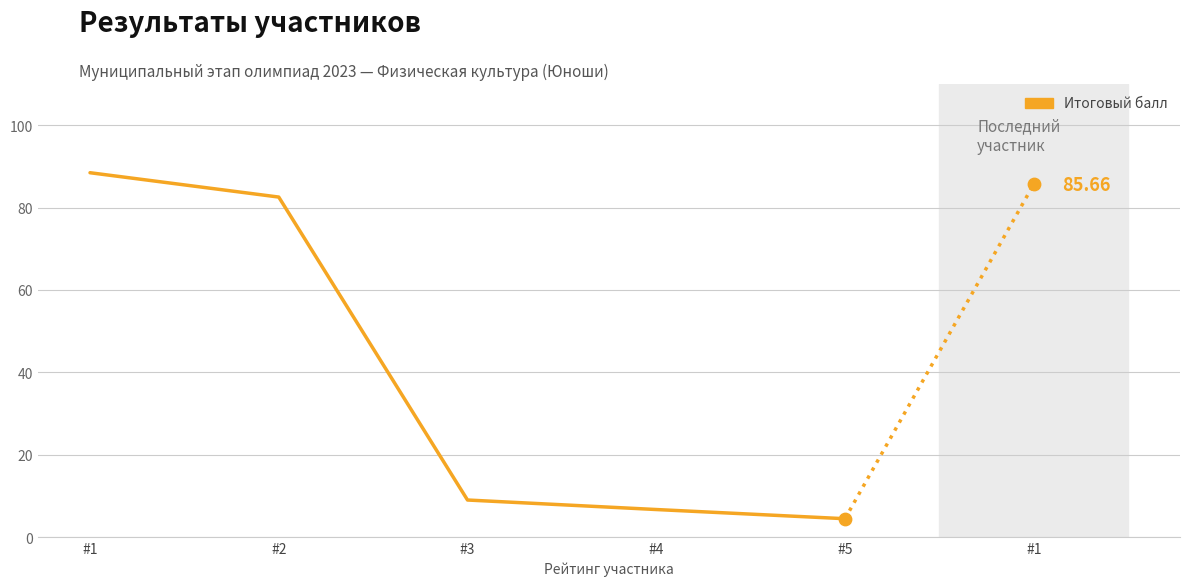

What is the change in value from #2 to #3?

-73.5